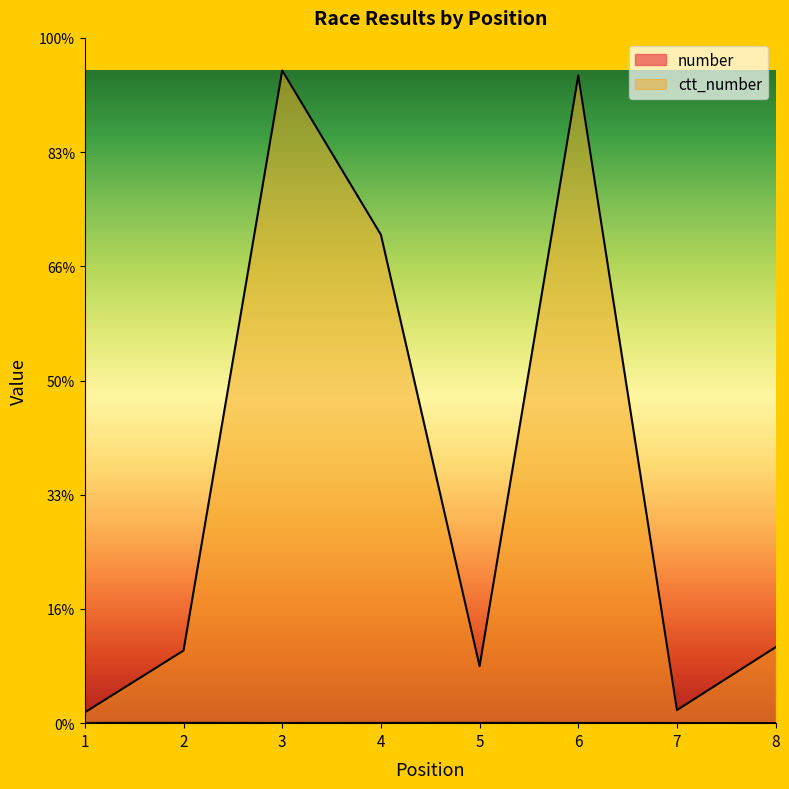

Which label corresponds to the largest value in the chart?

3